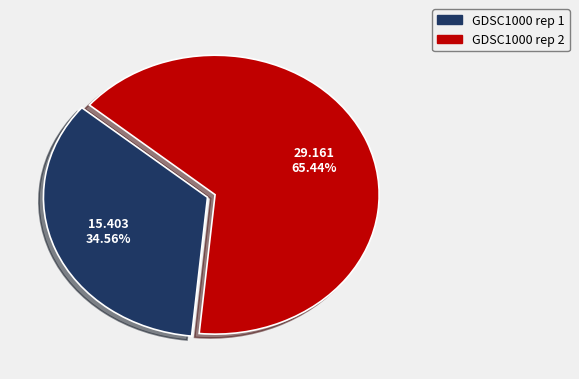

To the nearest percent, what is the difference between the largest and smallest slice percentages?

31%